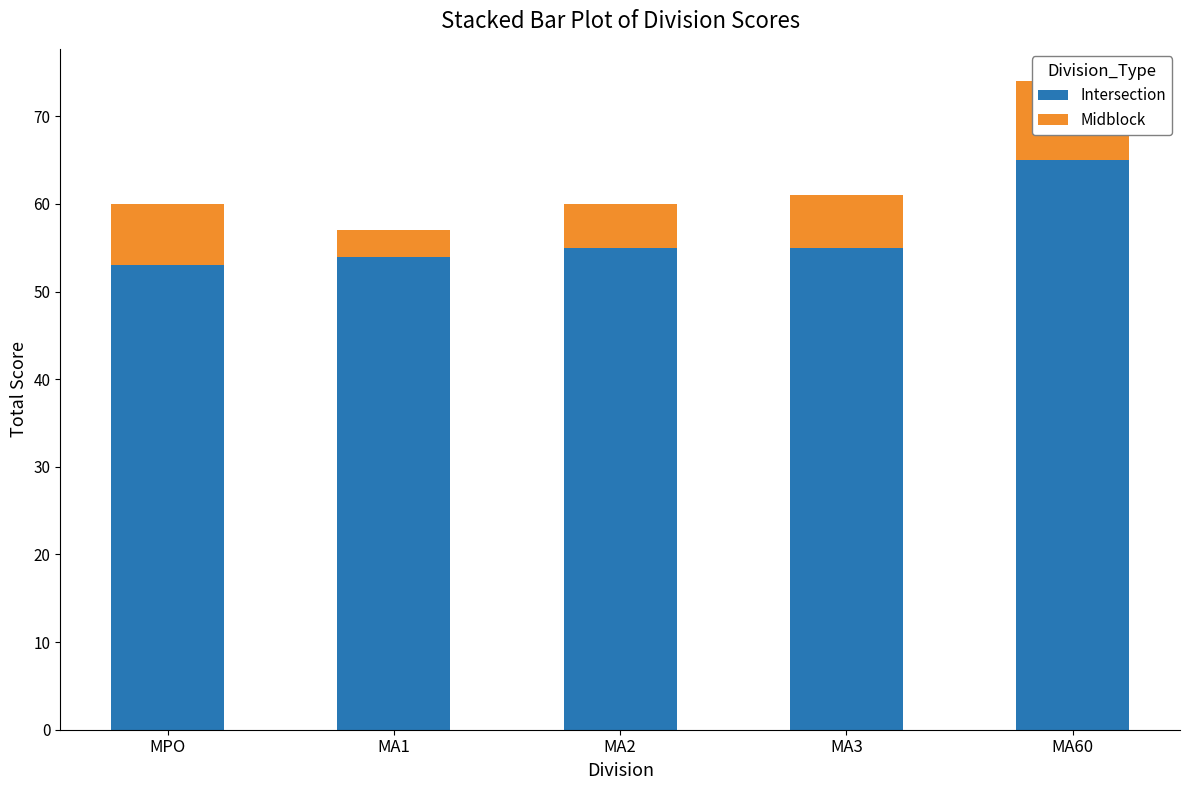

Between MA3 and MA60, which is larger?

MA60